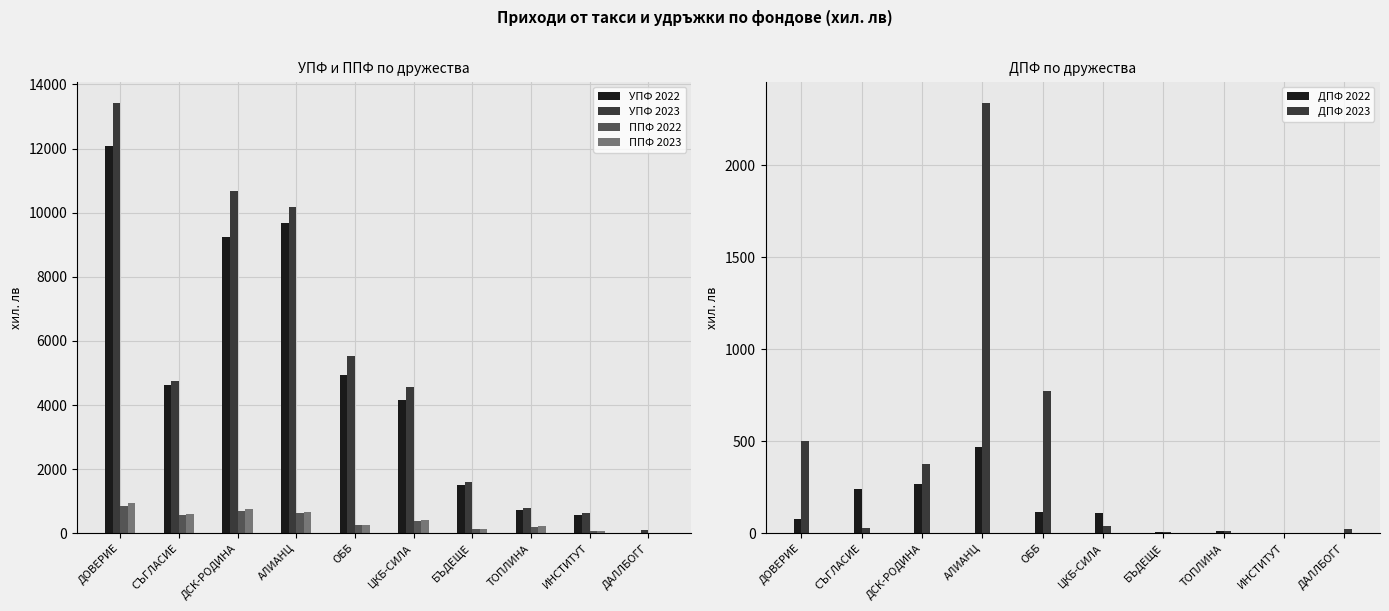

Which series has the largest range (max minus min)?

УПФ 2023